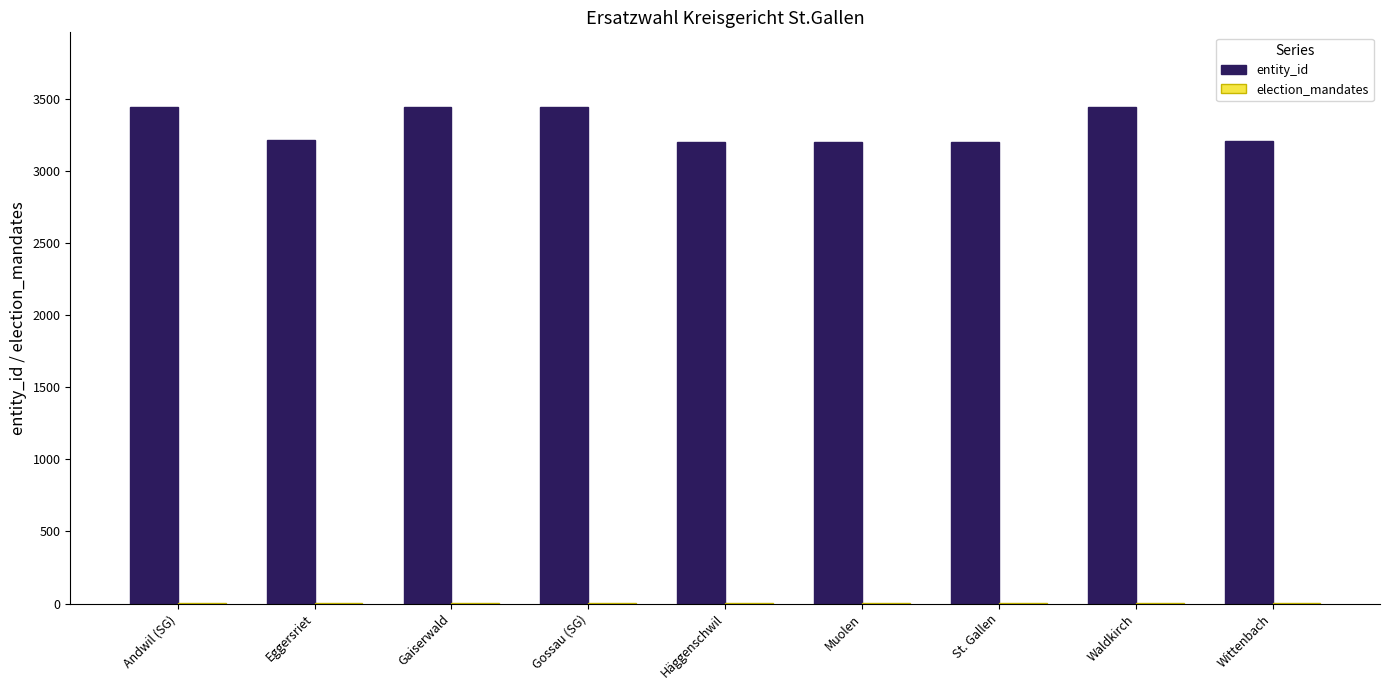

The entity_id series shows 2012 at Häggenschwil. True or false?

False